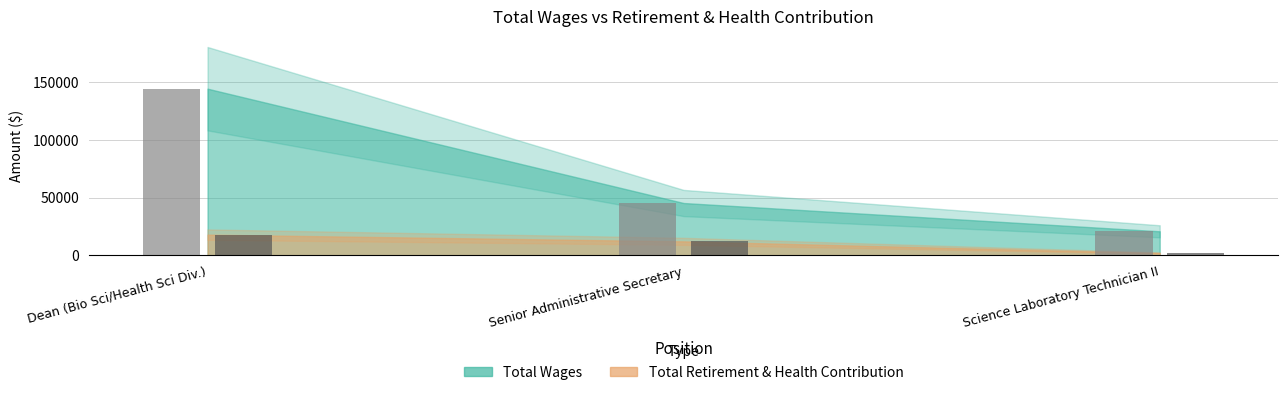

The Total Wages series shows 22723 at Senior Administrative Secretary. True or false?

False